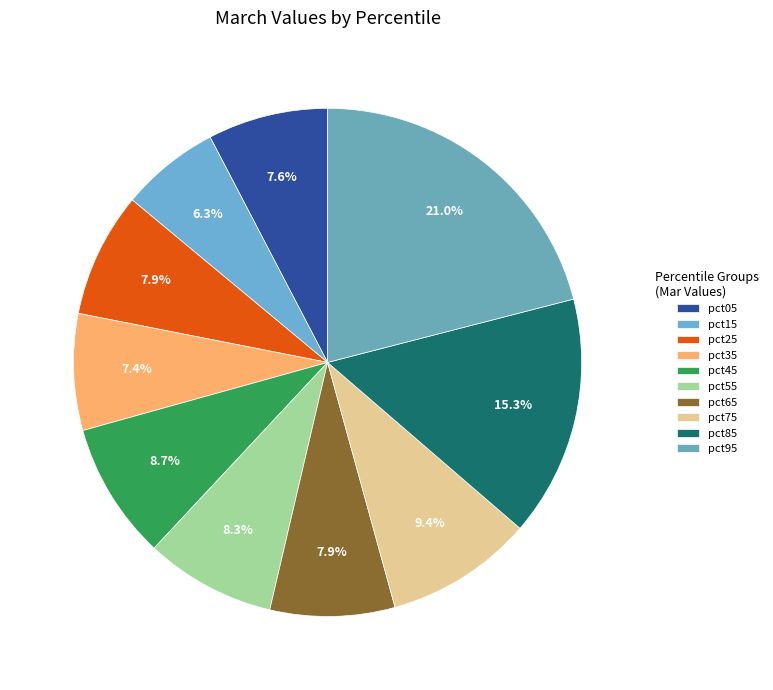

True or false: pct85 accounts for 15% of the total.

True